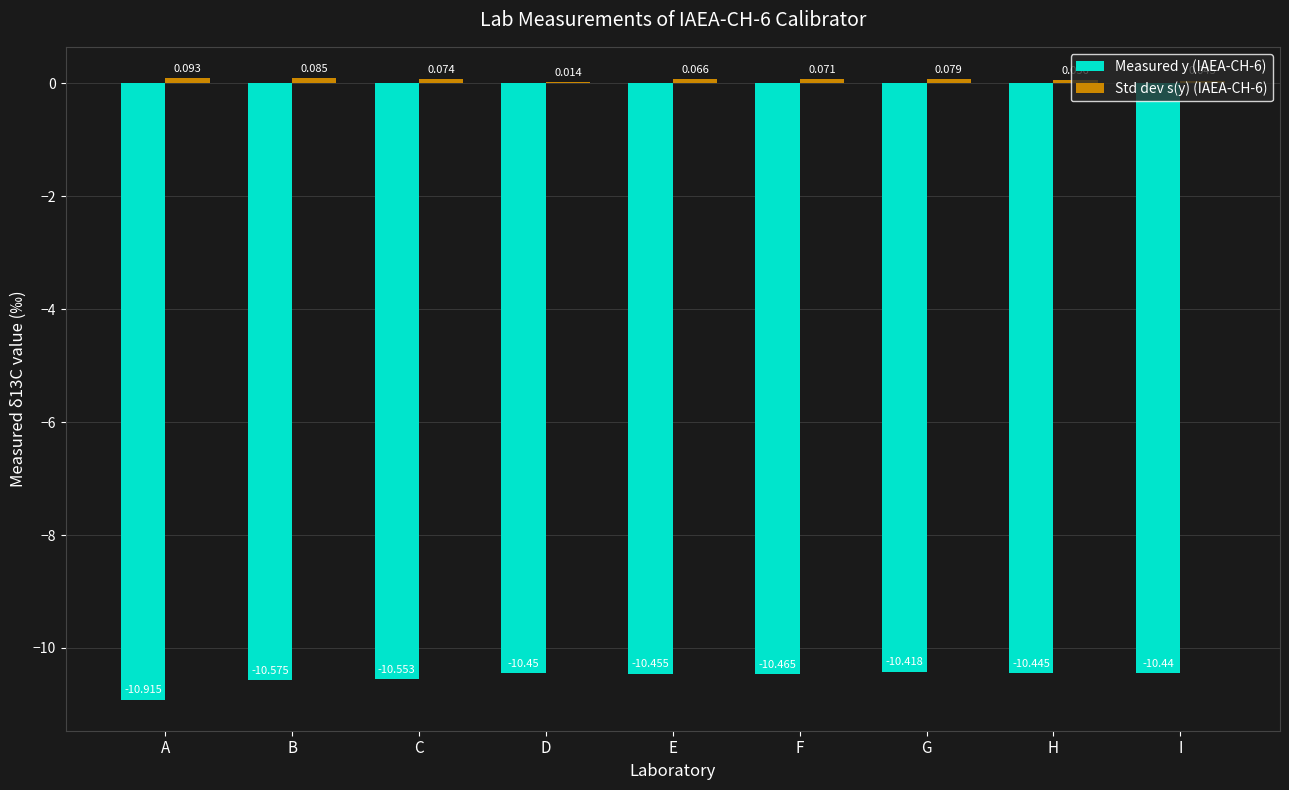

Where is Measured y (IAEA-CH-6) nearest to the value -10?

G